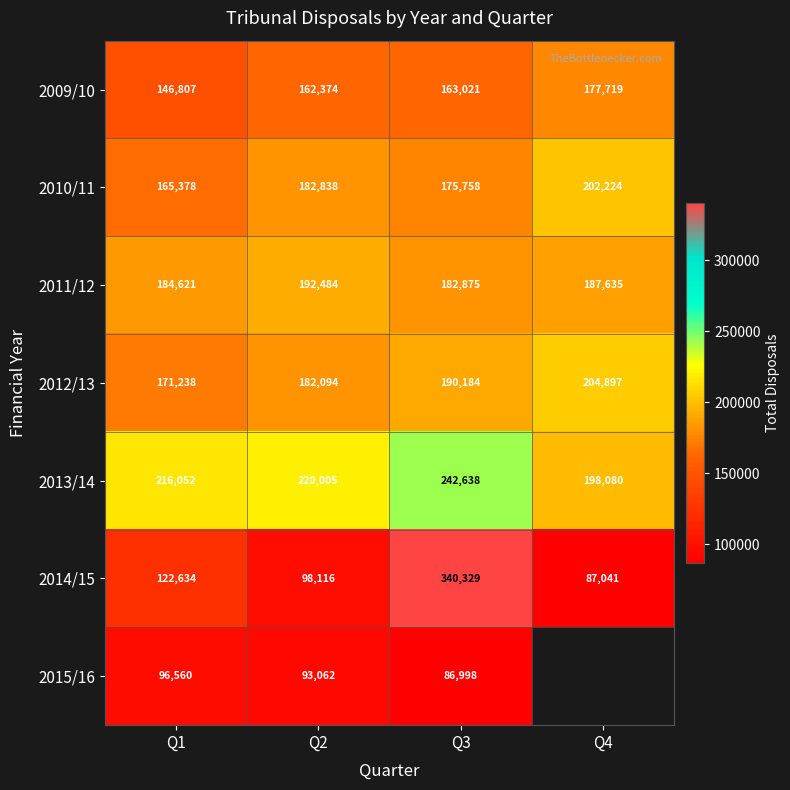

At Q3, list the series in order from smallest to largest.

2015/16, 2009/10, 2010/11, 2011/12, 2012/13, 2013/14, 2014/15